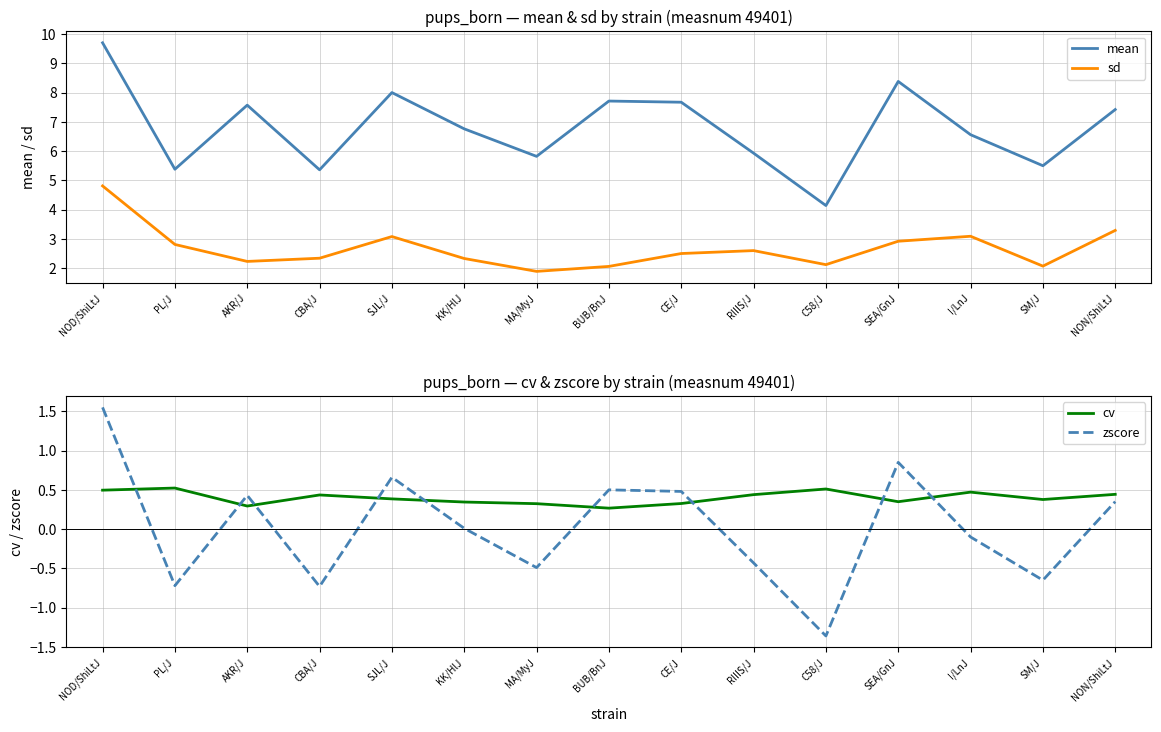

How many data points does each series have?

15